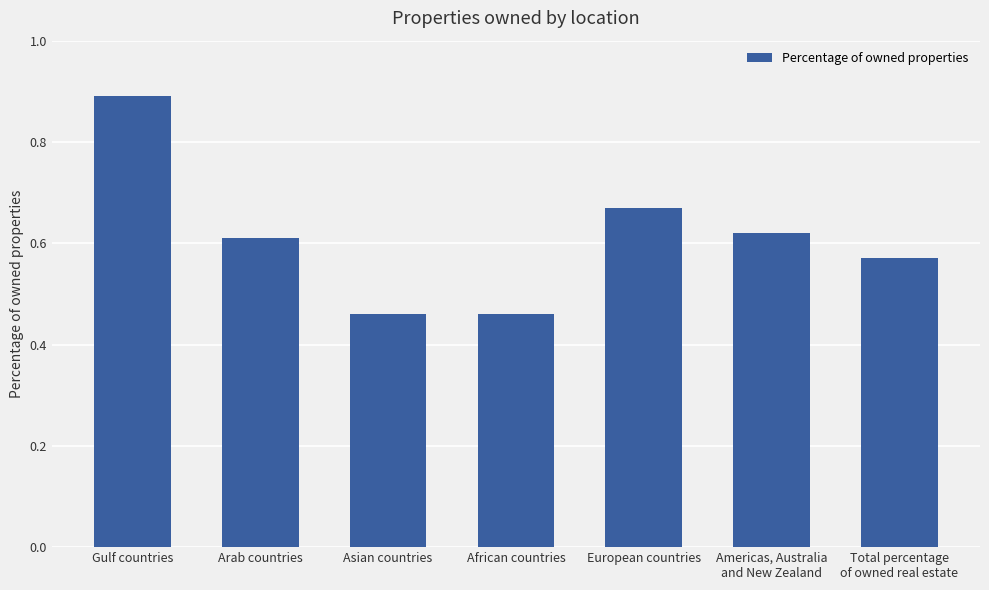

What is the sum of the values at African countries and European countries?

1.1